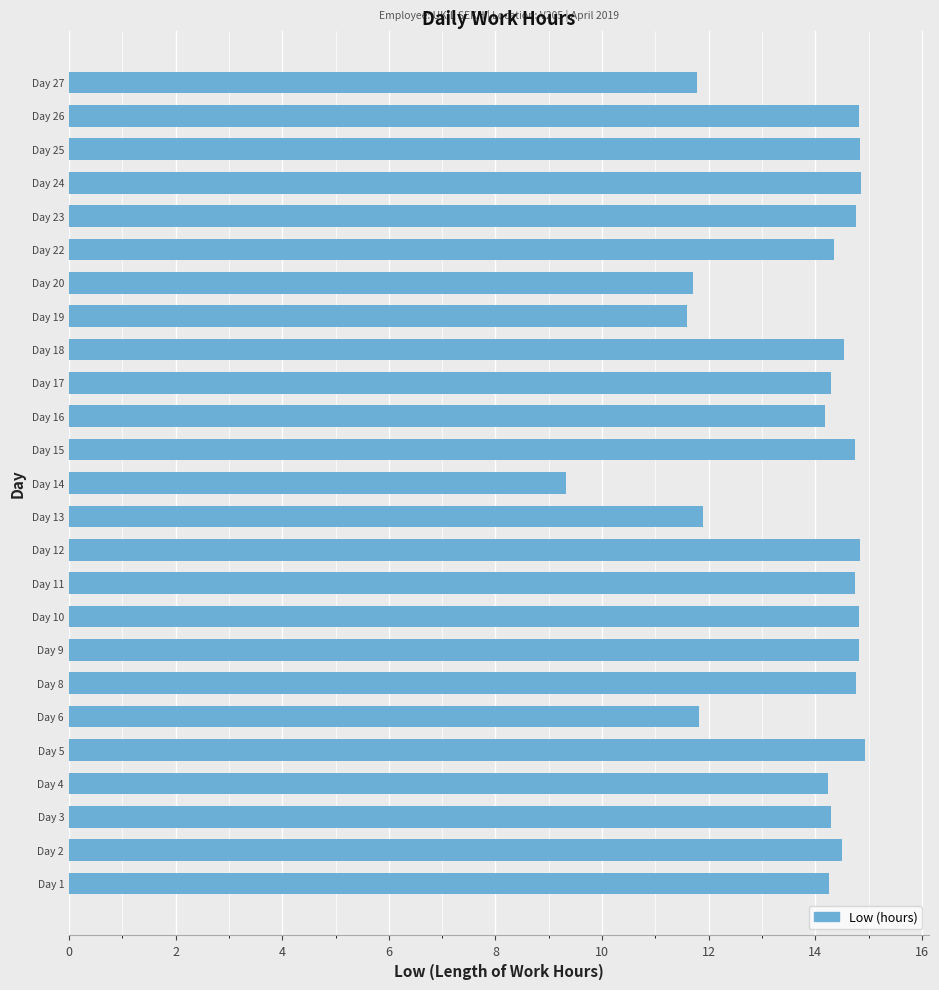

The chart shows a value of 4.7 at Day 20. True or false?

False